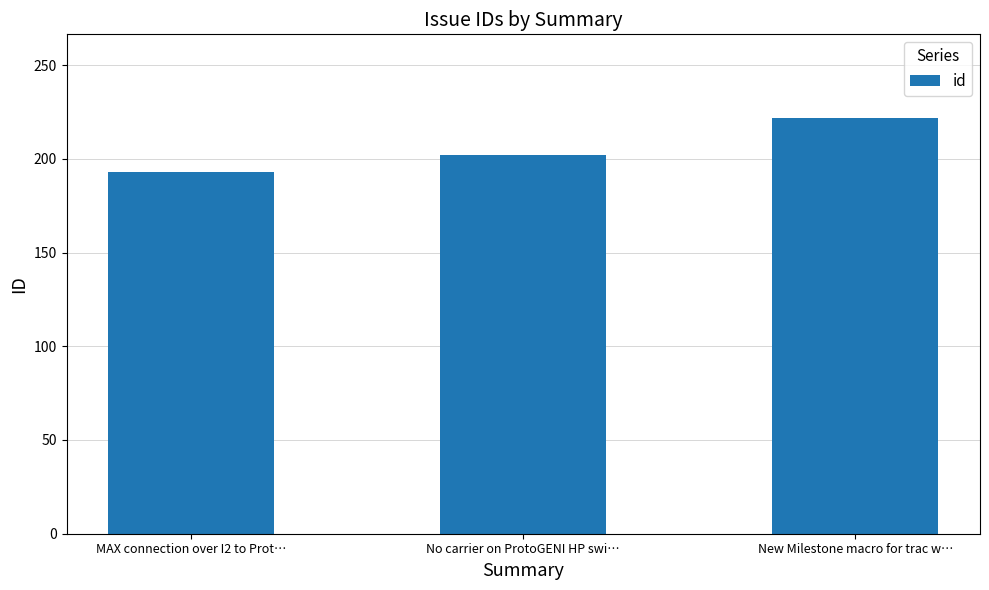

Reading left to right, transcribe all the data shown in this chart.

MAX connection over I2 to Prot…=193	No carrier on ProtoGENI HP swi…=202	New Milestone macro for trac w…=222